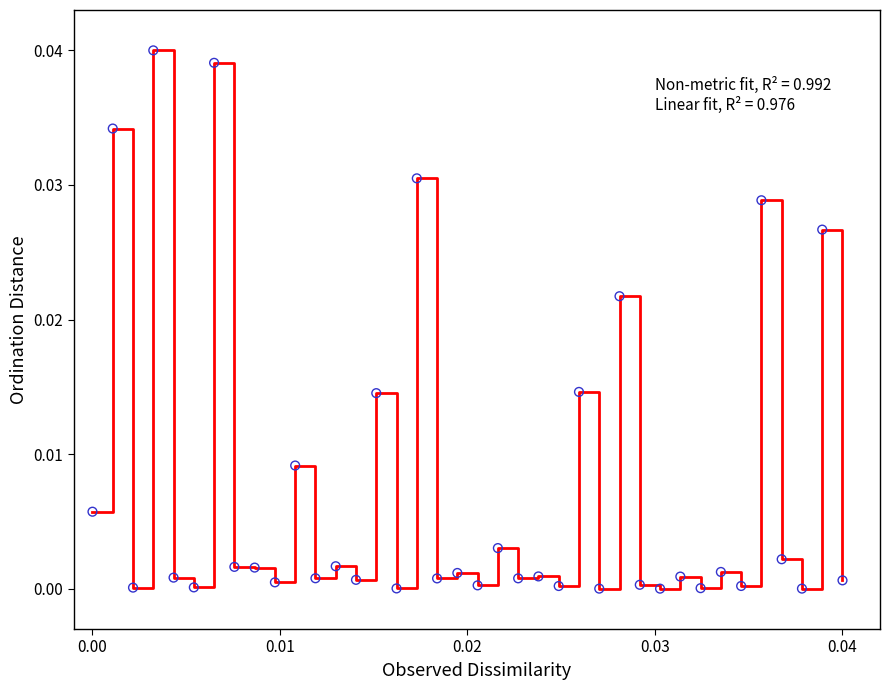

Is this an area chart (filled region under the line)?

No